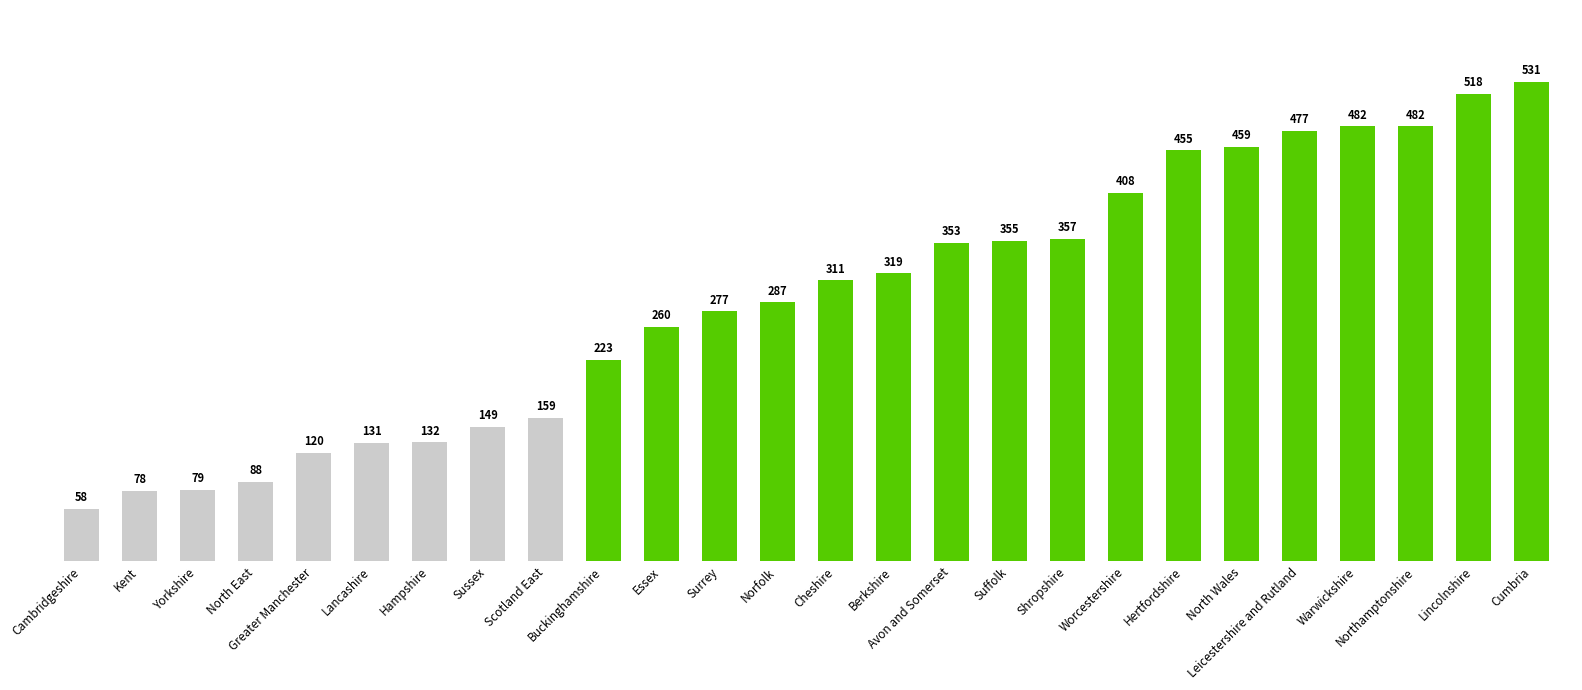

What is the difference between the maximum and second lowest values?

453